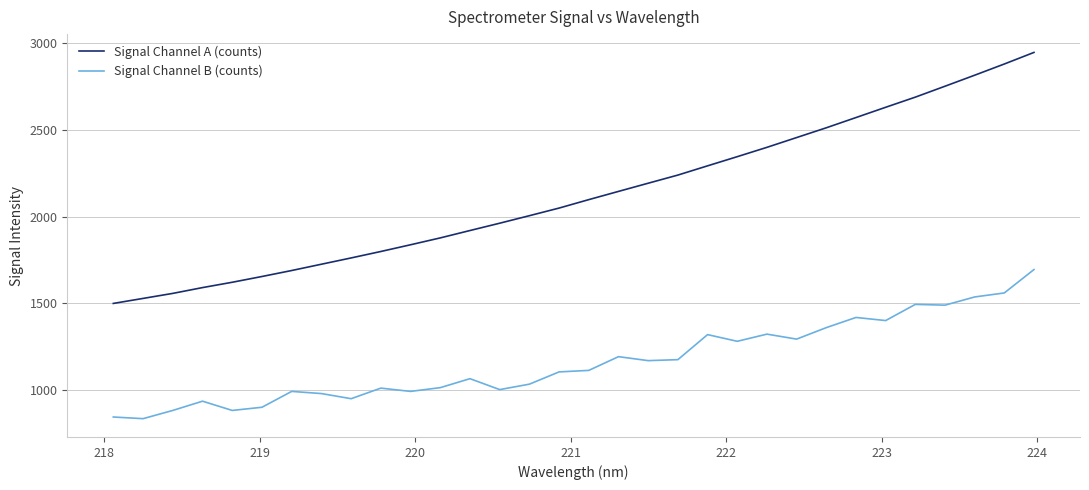

Which series has the largest total across all categories?

Signal Channel A (counts)